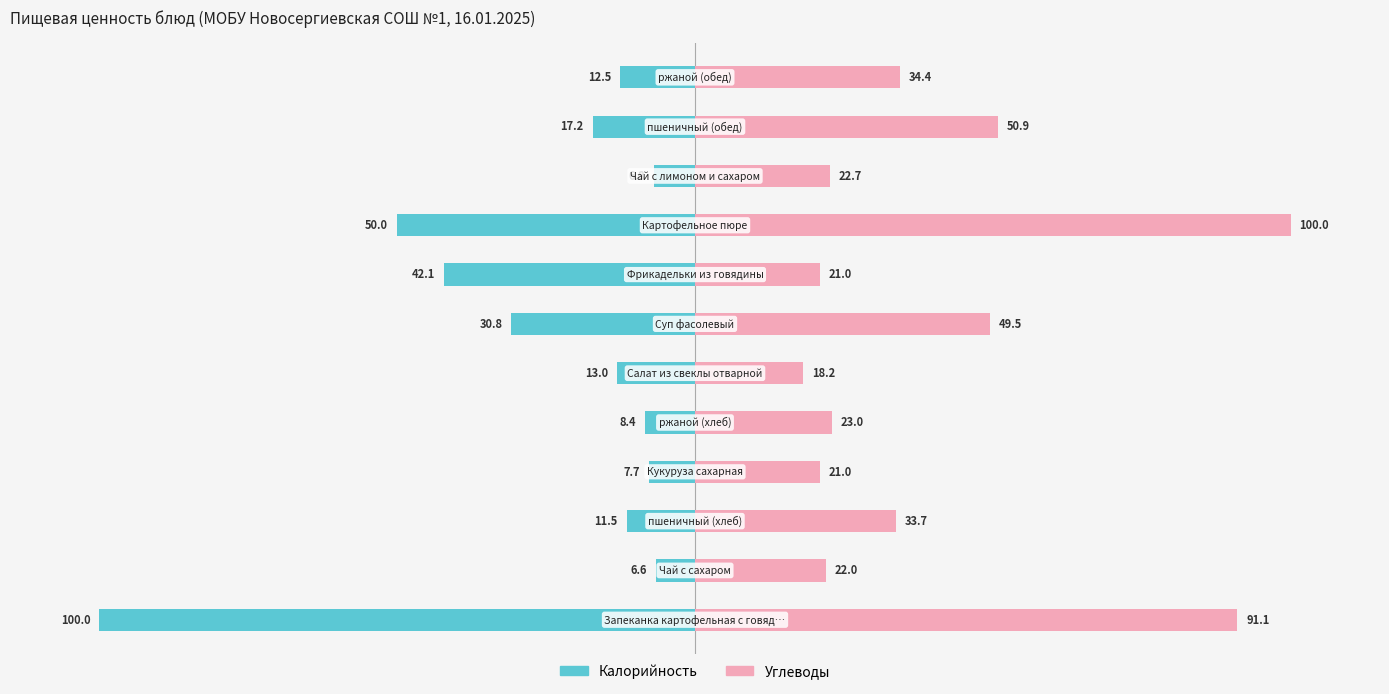

What is the highest value of the Углеводы series?

100.0